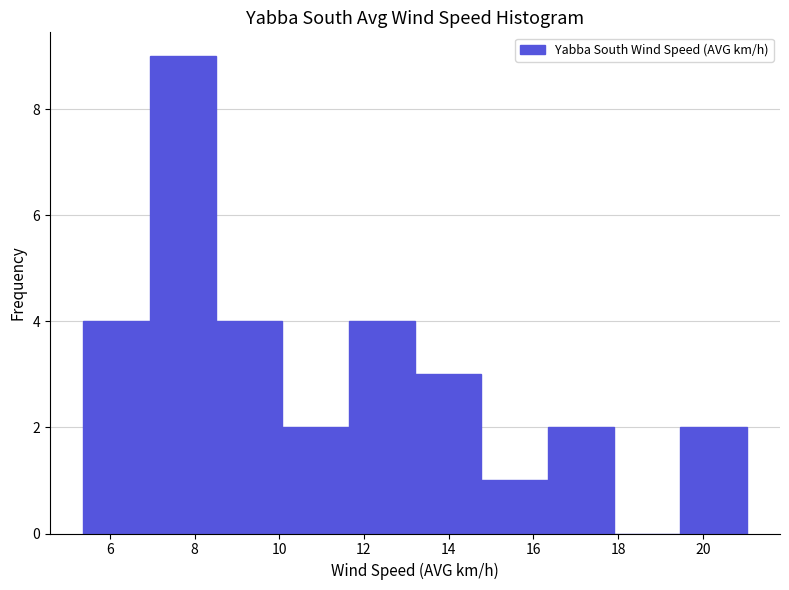

Reading left to right, transcribe this chart: for each bar, give the range it covers on the x-axis and its height. Neither the bar edges nor the heights are printed on the chart, so give them approximately, as read against the axes.

5.4 to 7.0: 4
7.0 to 8.6: 9
8.6 to 10.0: 4
10.0 to 11.6: 2
11.6 to 13.2: 4
13.2 to 14.8: 3
14.8 to 16.4: 1
16.4 to 18.0: 2
18.0 to 19.4: 0
19.4 to 21.0: 2